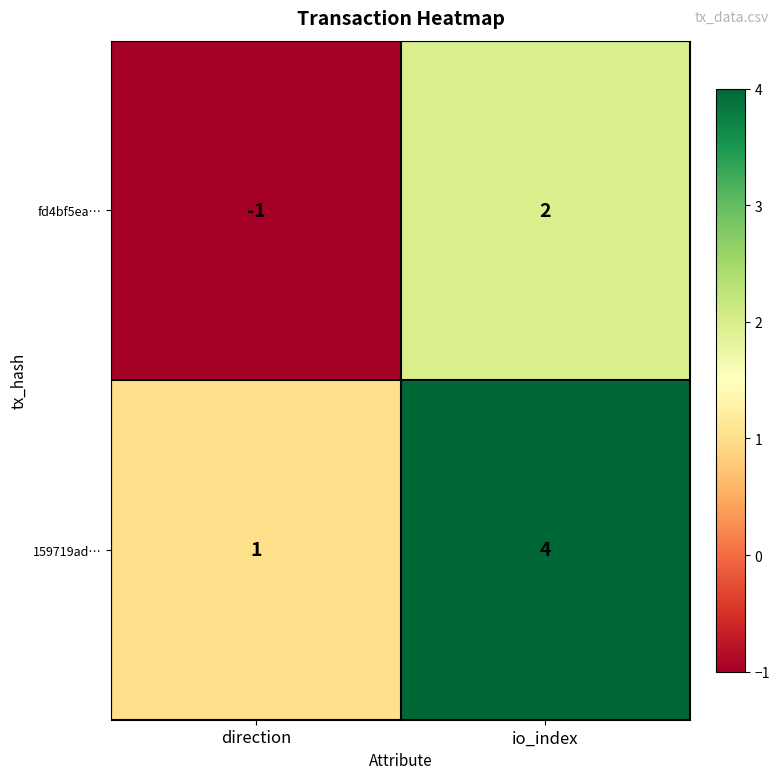

How many positive values does the fd4bf5ea… series have?

1